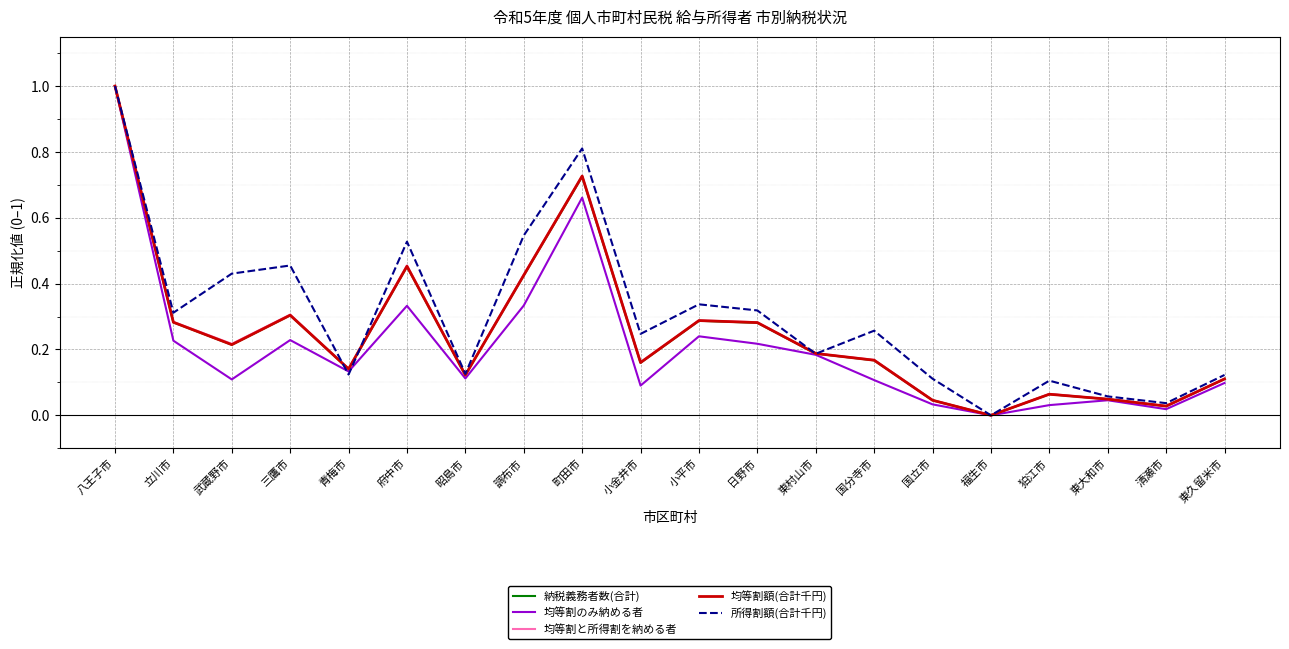

How many interior local peaks does the 均等割と所得割を納める者 series have?

5